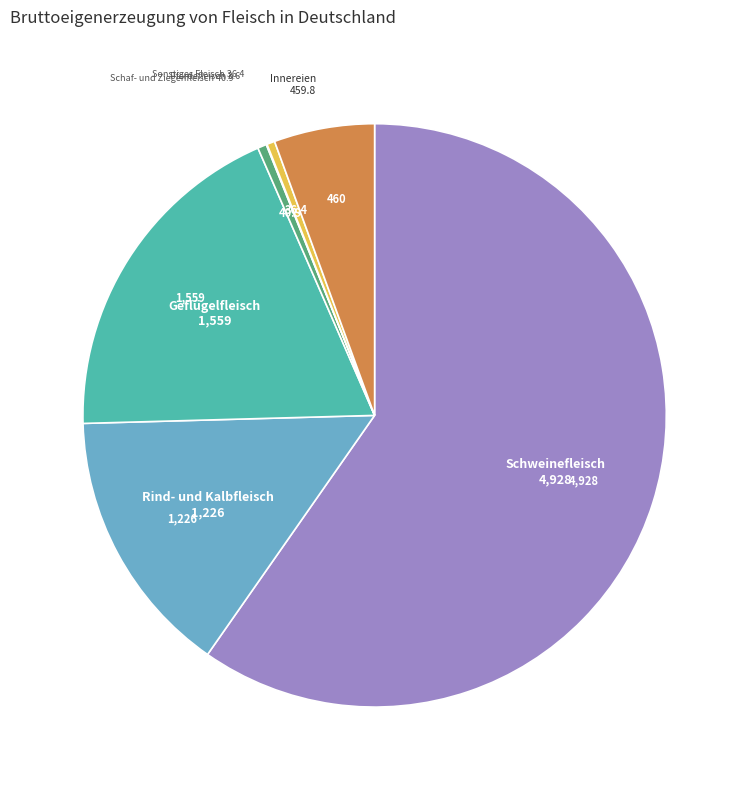

Does Schaf- und Ziegenfleisch account for over 50% of the chart?

No